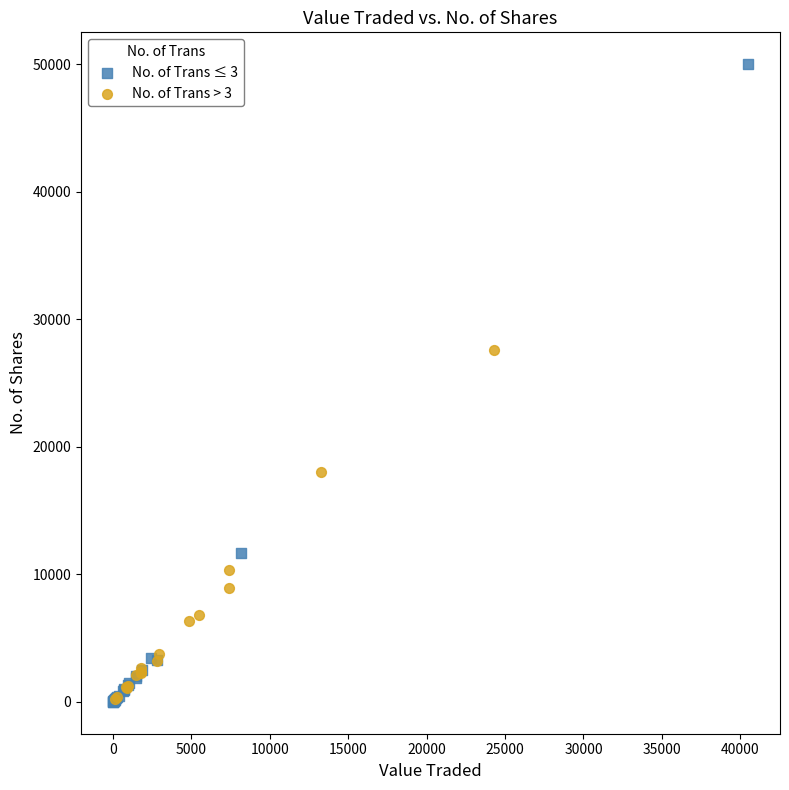

Which series has the largest Y range (max minus min)?

No. of Trans ≤ 3